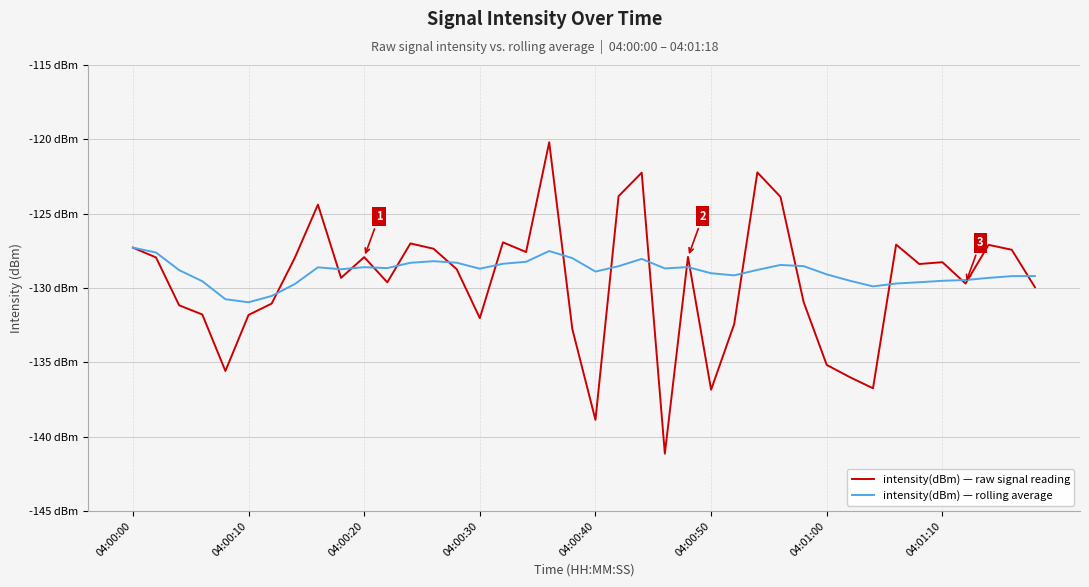

Is this an area chart (filled region under the line)?

No